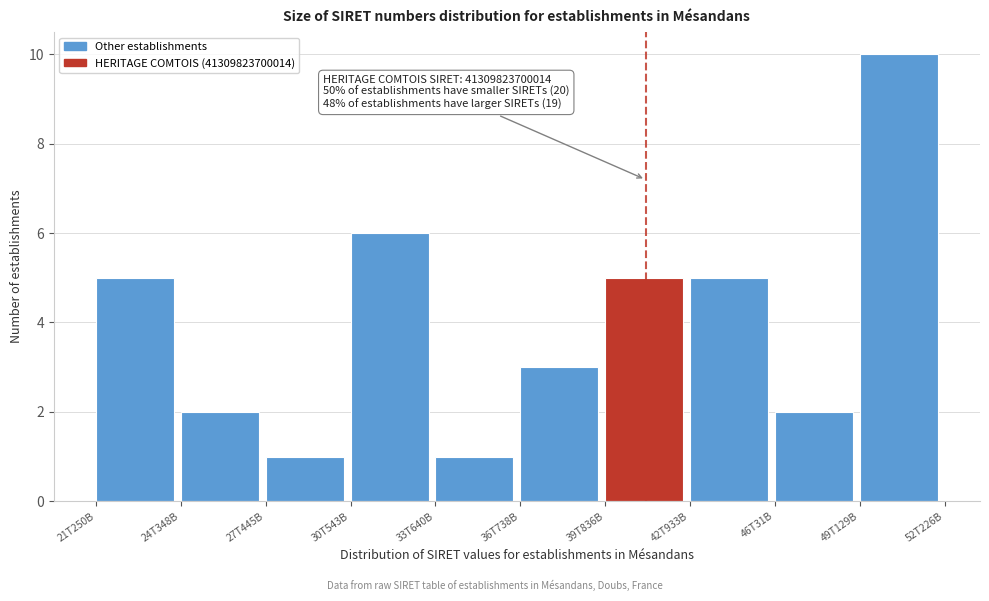

Reading left to right, list all the values displayed in this chart.

5	2	1	6	1	3	5	5	2	10